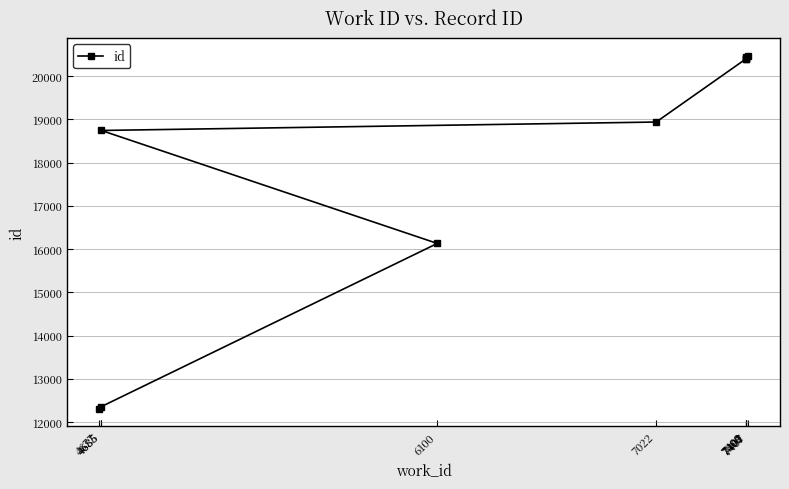

What is the maximum value shown in the chart?

20470